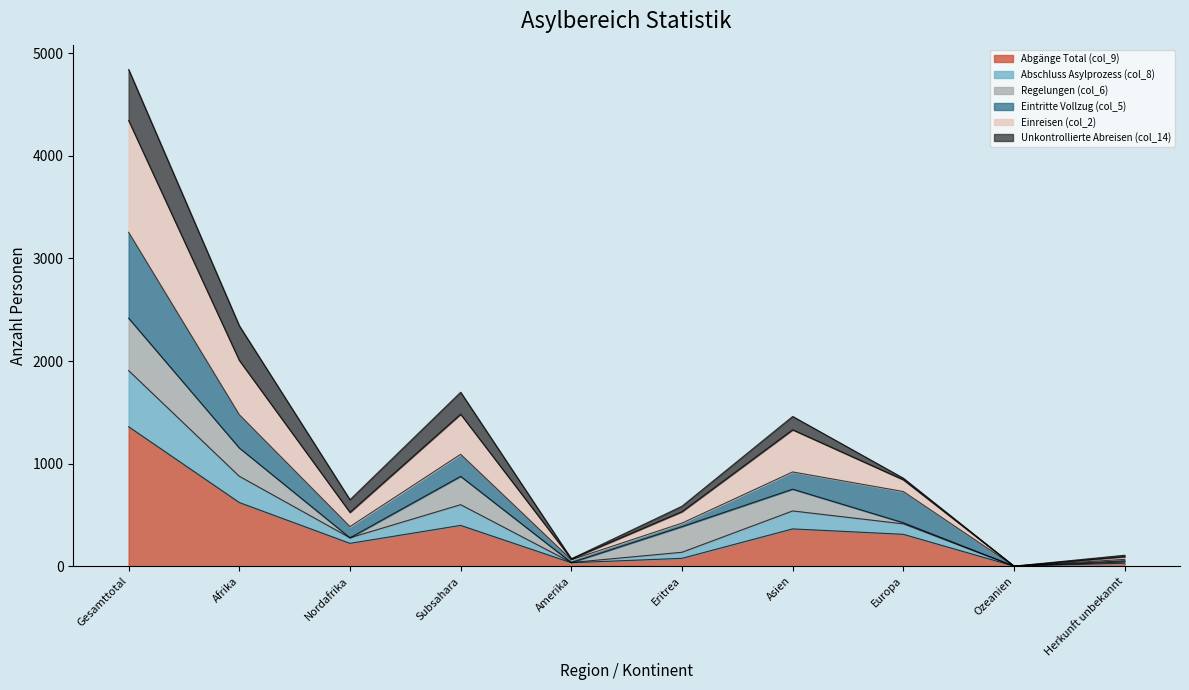

What is the difference between the second highest and minimum values in the Abgänge Total (col_9) series?

620